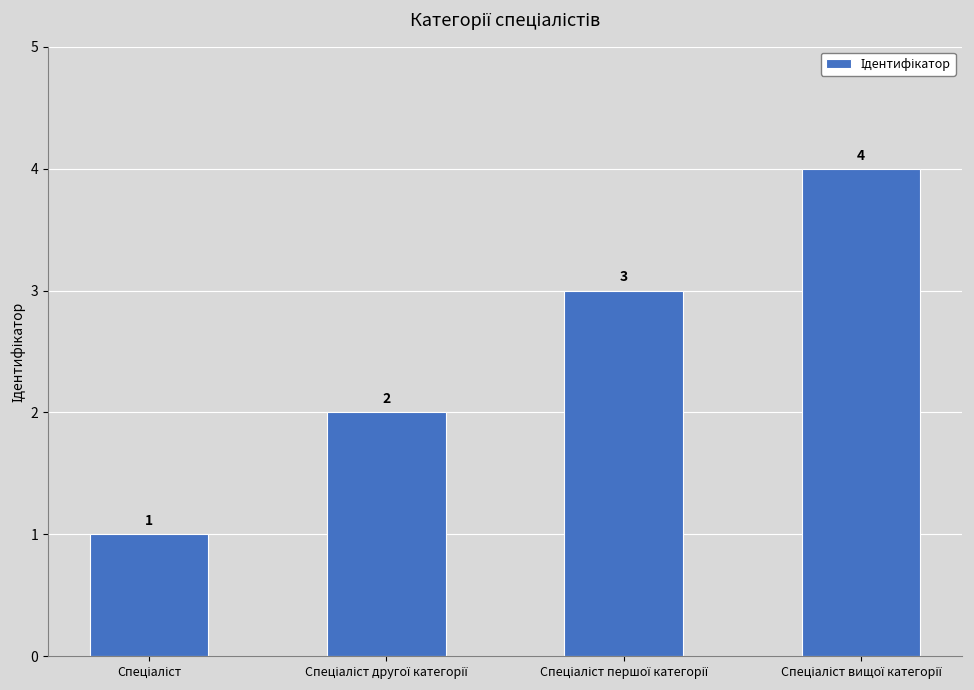

What is the difference between the maximum and minimum values?

3